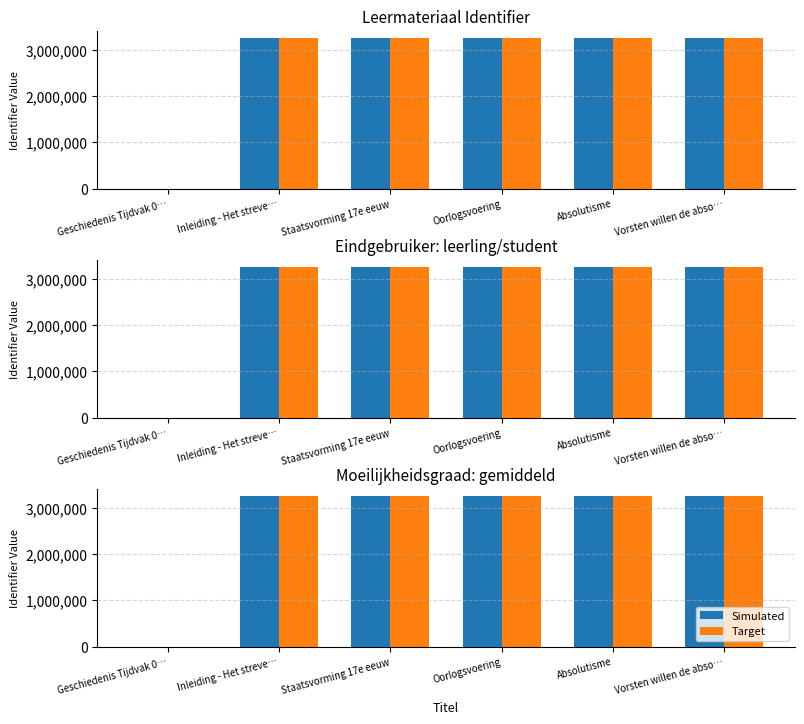

What is the value of the Simulated bar at the 4th from the left?

3247196